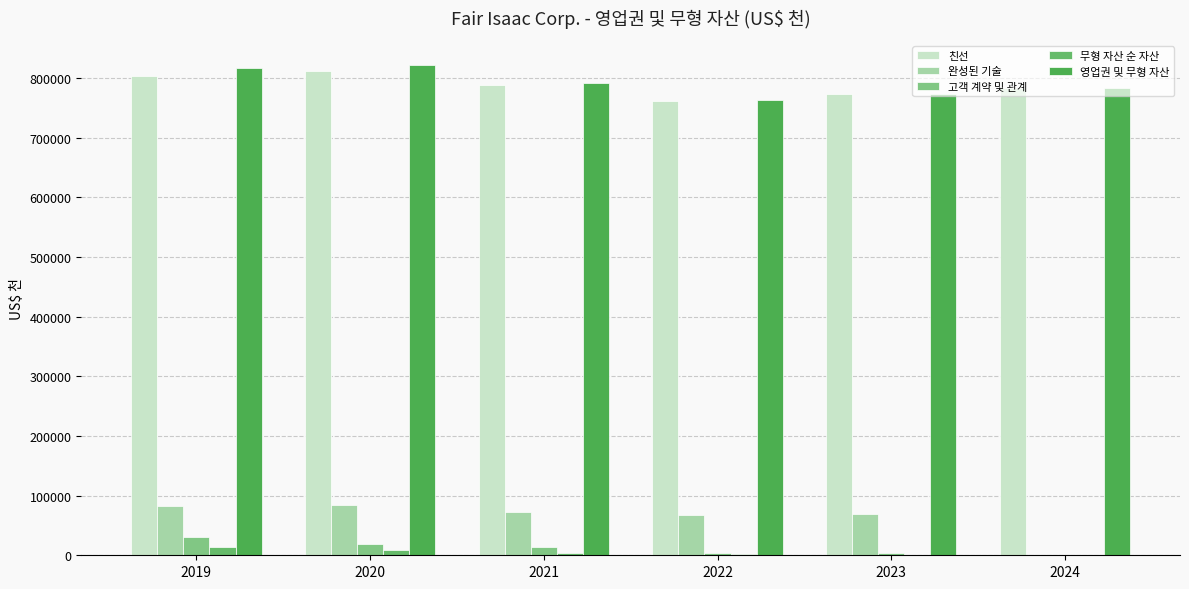

How many data points does each series have?

6